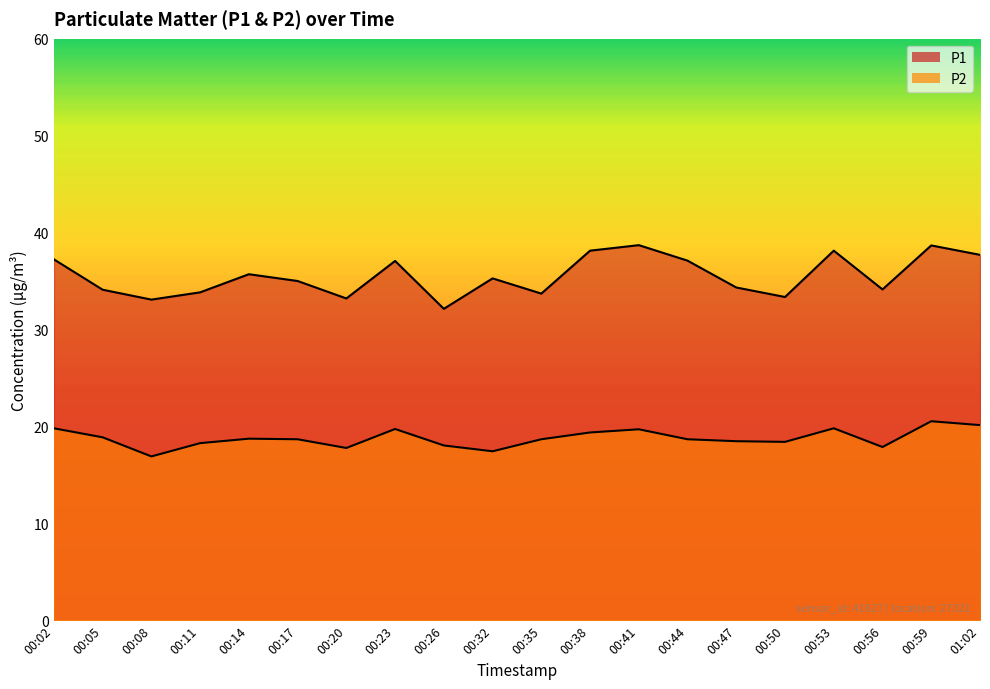

Which category has the lowest value across all series?

00:08